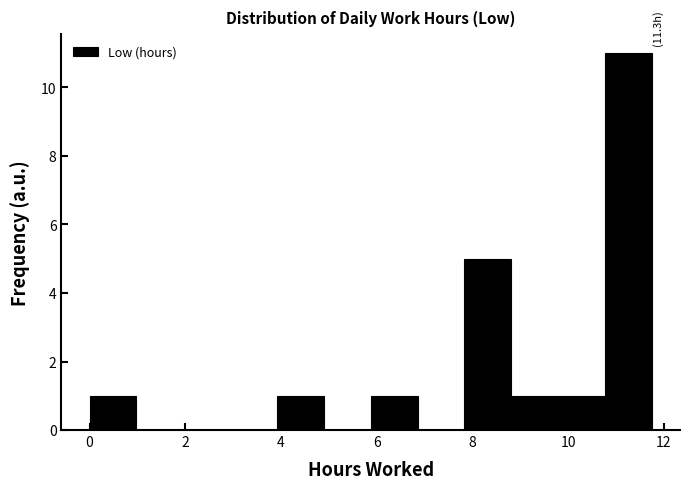

Which range on the x-axis has the tallest bar?

10.8 to 11.8